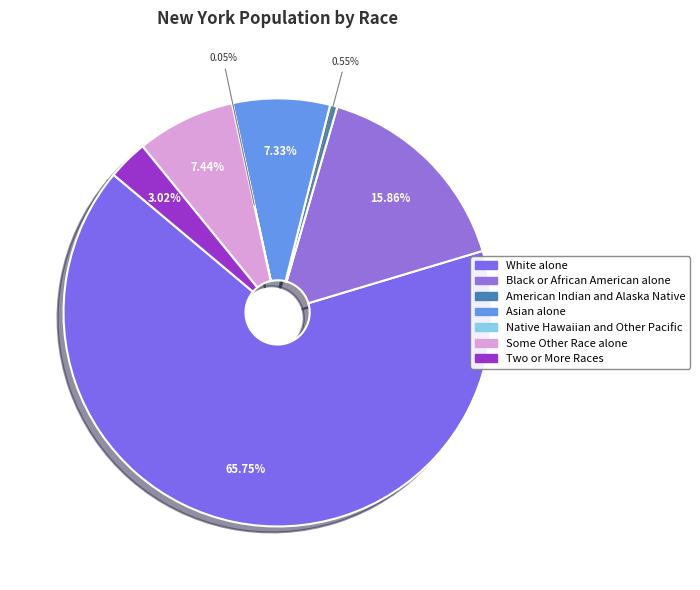

How many segments does this pie chart have?

7